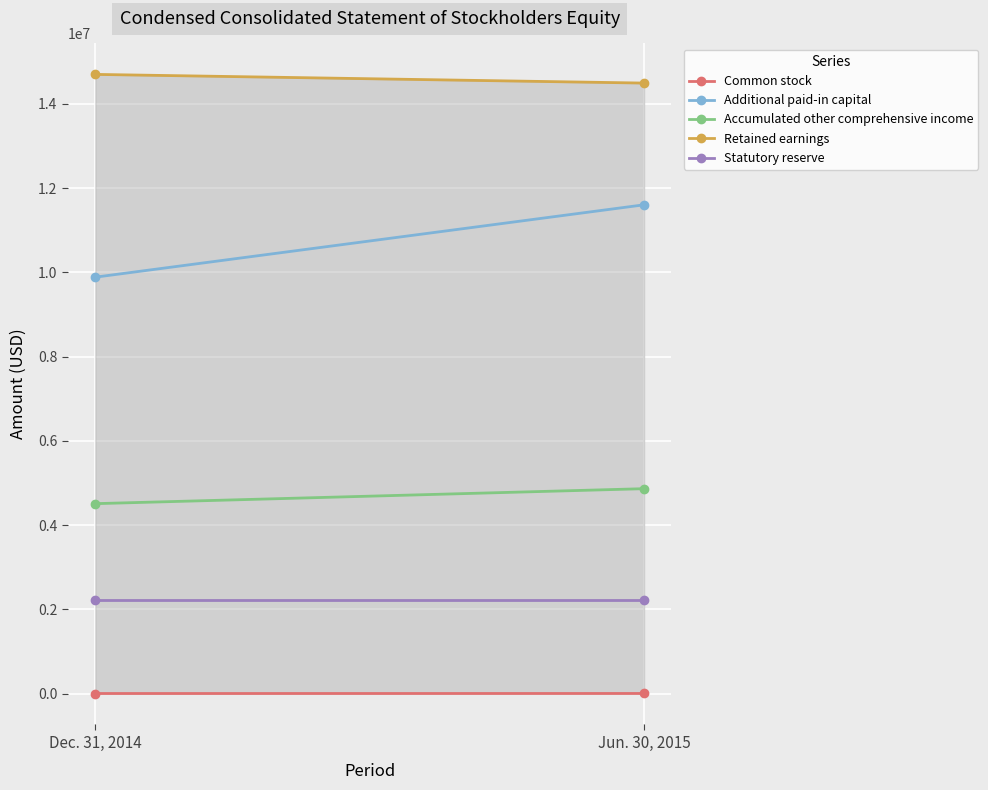

Which category has the highest value in the Common stock series?

Jun. 30, 2015